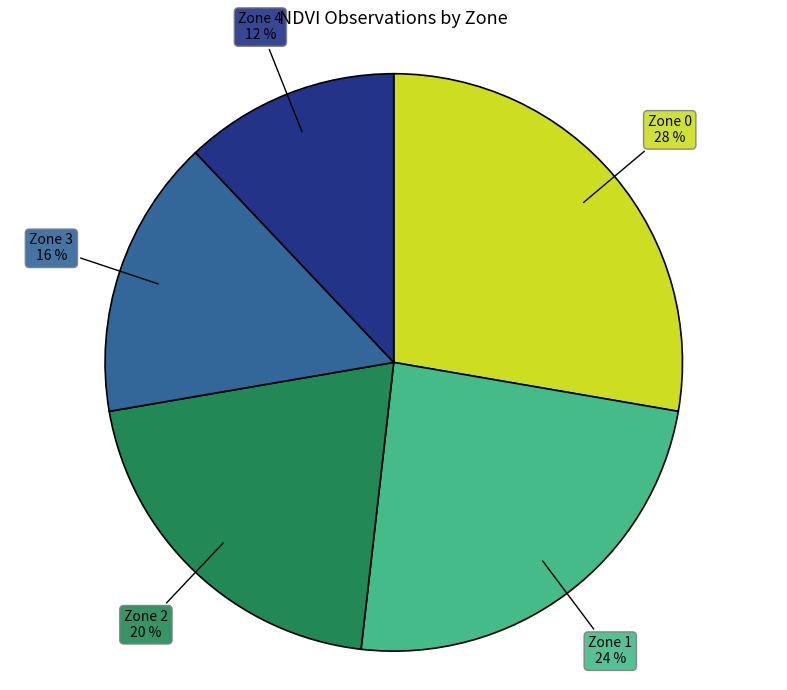

Count the number of slices in the pie.

5